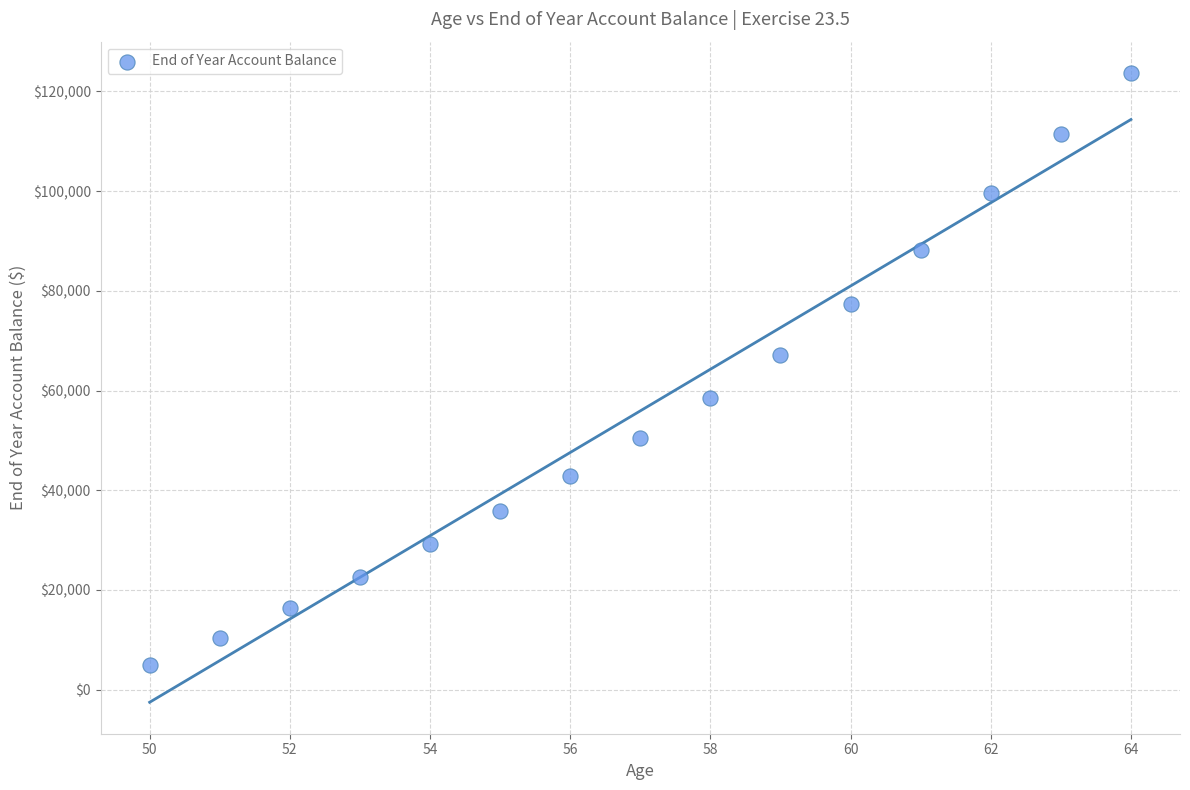

What is the range of Y values (max minus min)?

118669.9